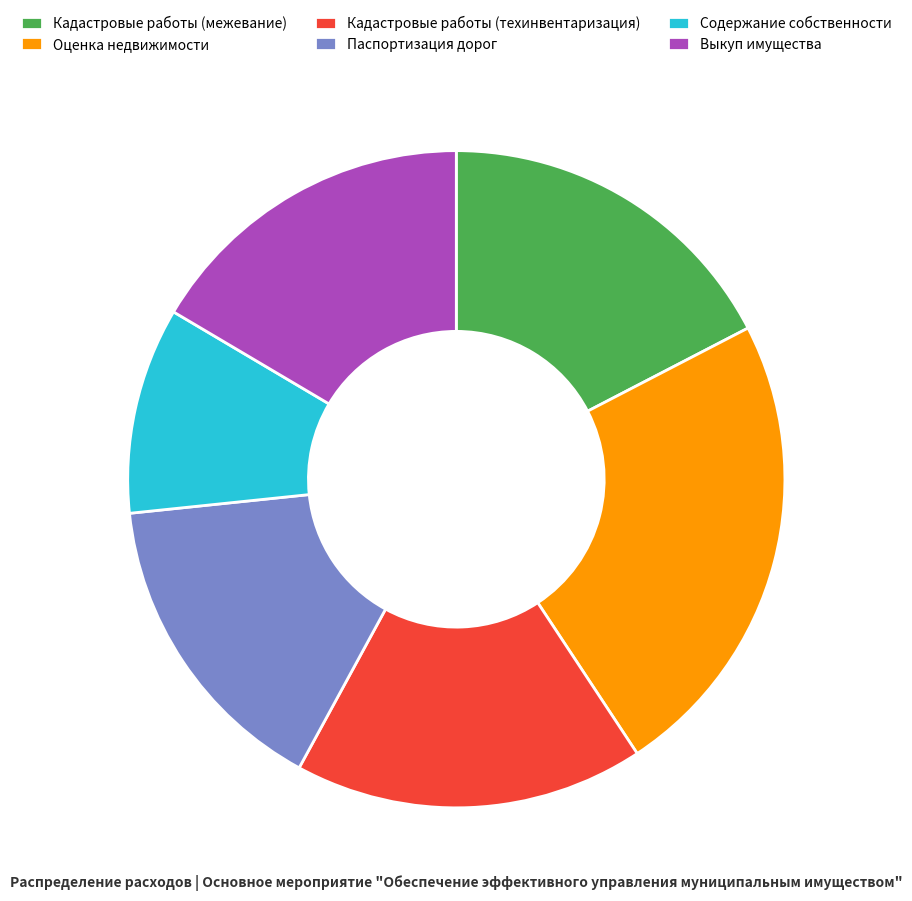

Which has a higher value, Кадастровые работы (техинвентаризация) or Паспортизация дорог?

Кадастровые работы (техинвентаризация)